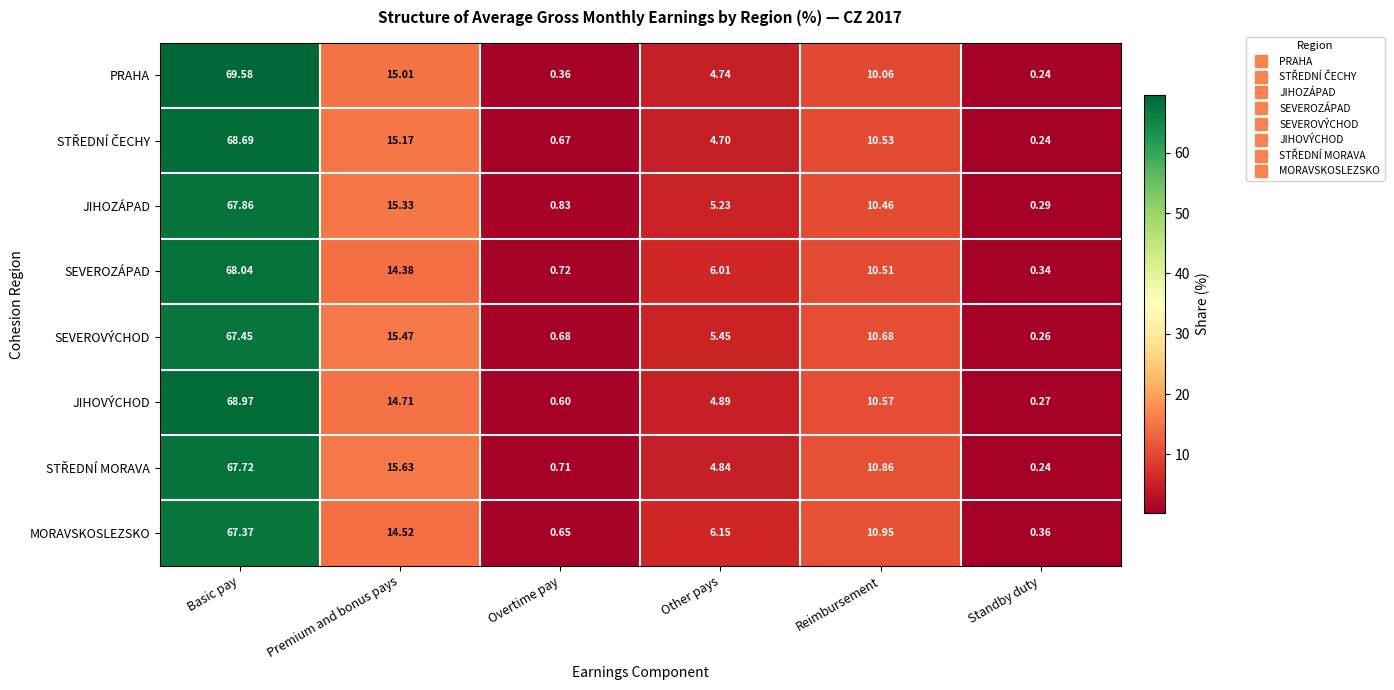

Where is SEVEROZÁPAD nearest to the value 34?

Premium and bonus pays